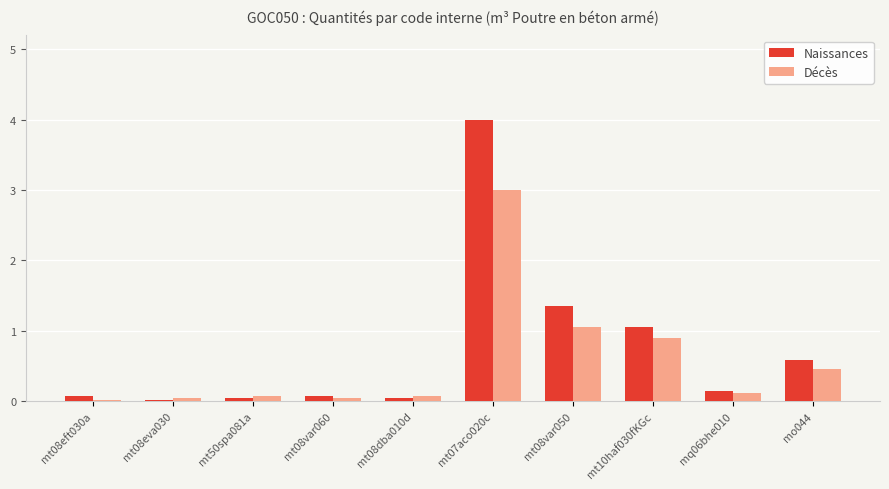

Is the value of Naissances at mt07aco020c greater than the value of Décès at mt10haf030fKGc?

Yes